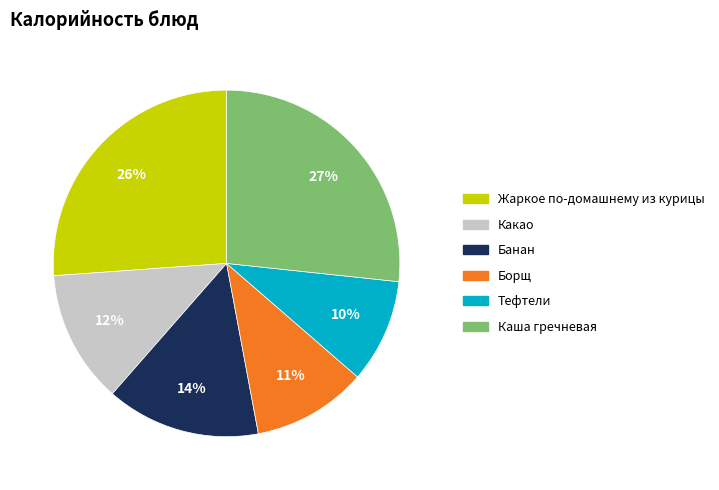

Rank the categories by value from lowest to highest.

Тефтели, Борщ, Какао, Банан, Жаркое по-домашнему из курицы, Каша гречневая